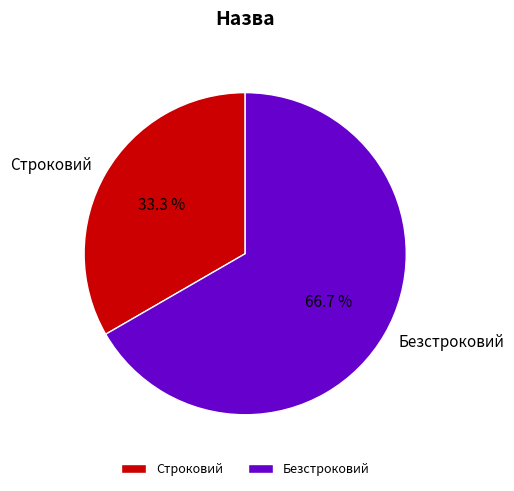

To the nearest percent, what is the difference between the Безстроковий and Строковий slice percentages?

33%